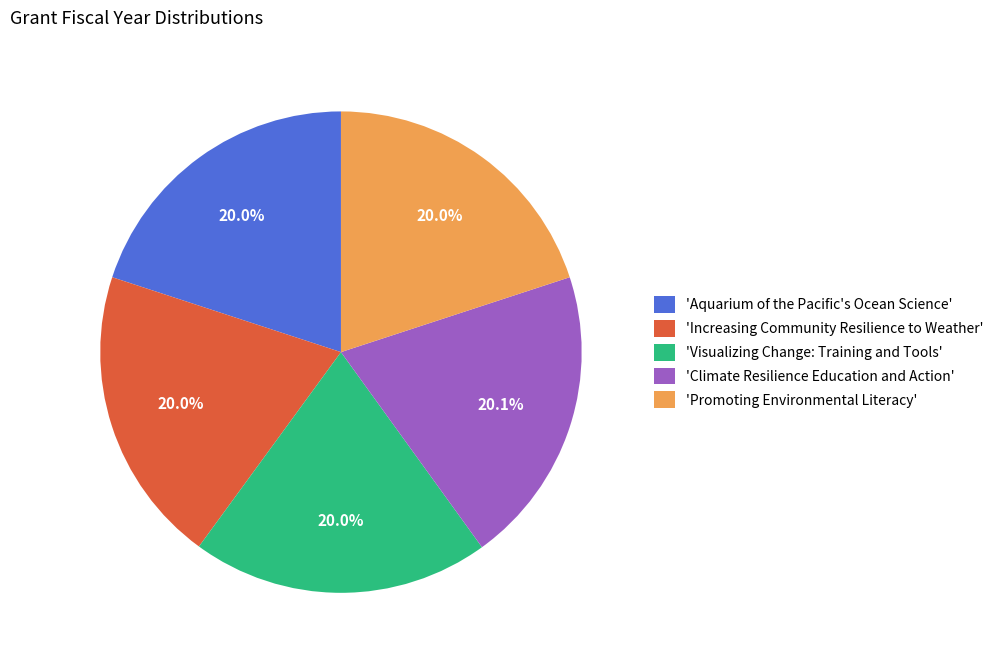

Approximately how many times larger is the value at 'Aquarium of the Pacific's Ocean Science' compared to 'Climate Resilience Education and Action'?

1.0